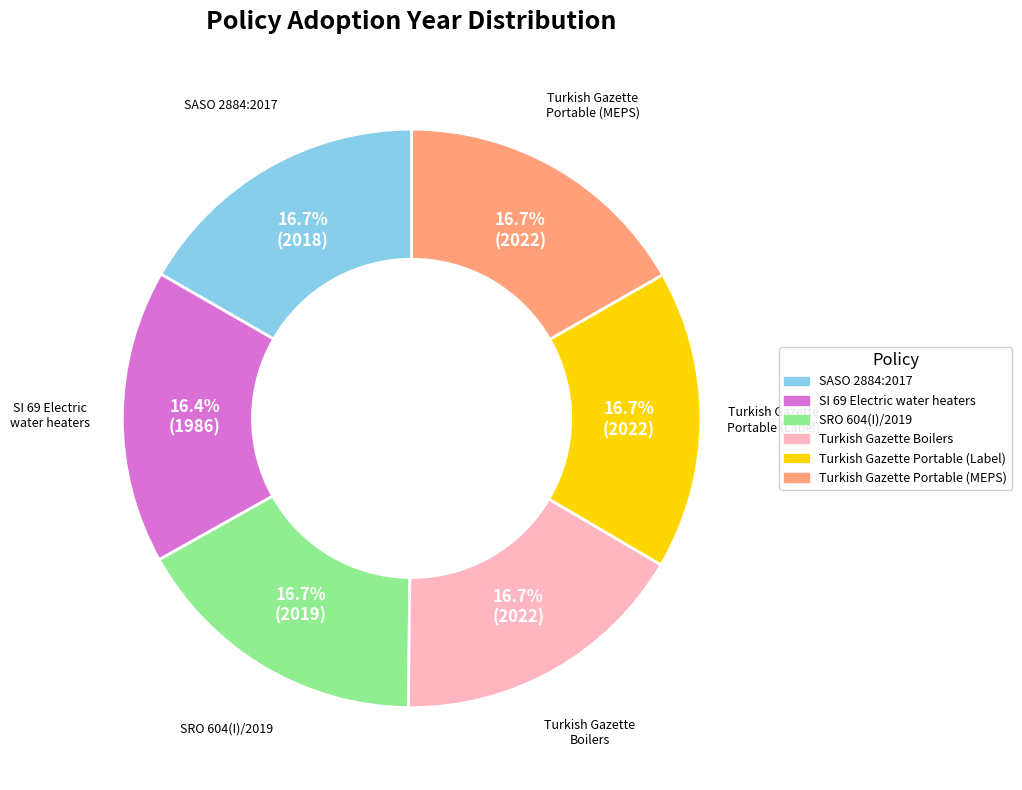

Count the number of slices in the pie.

6